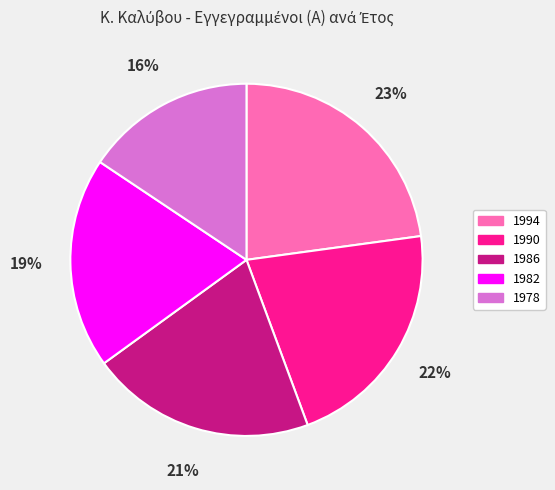

Which category has the biggest portion of the pie?

1994